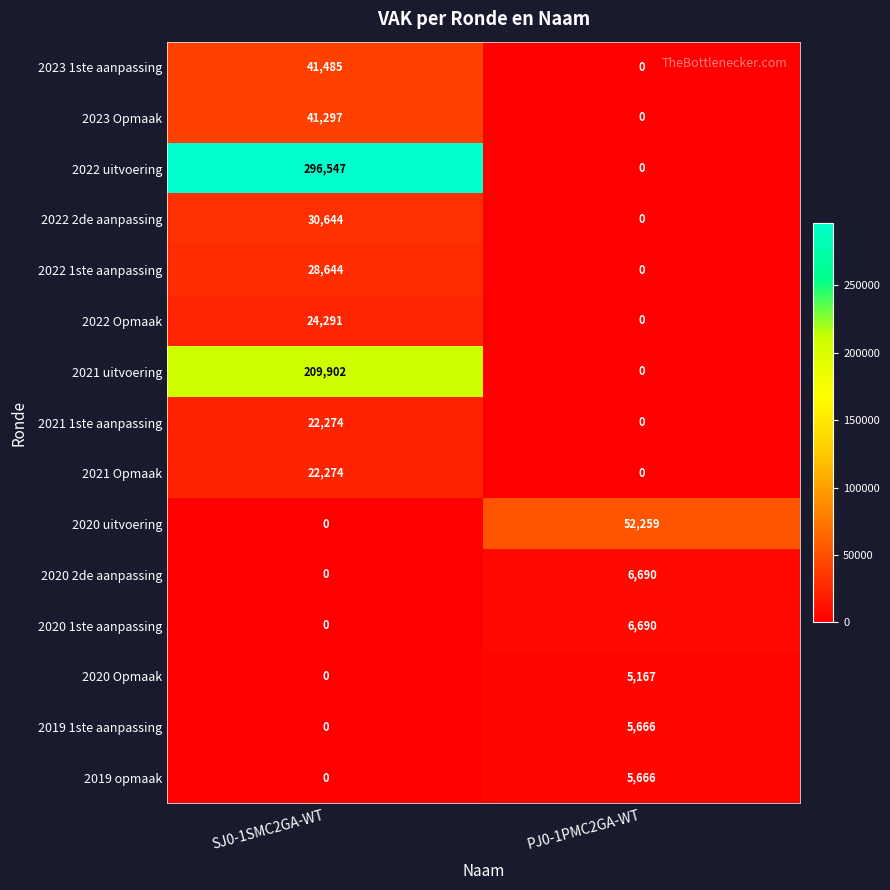

What is the difference between the maximum and minimum values in the 2022 2de aanpassing series?

30644